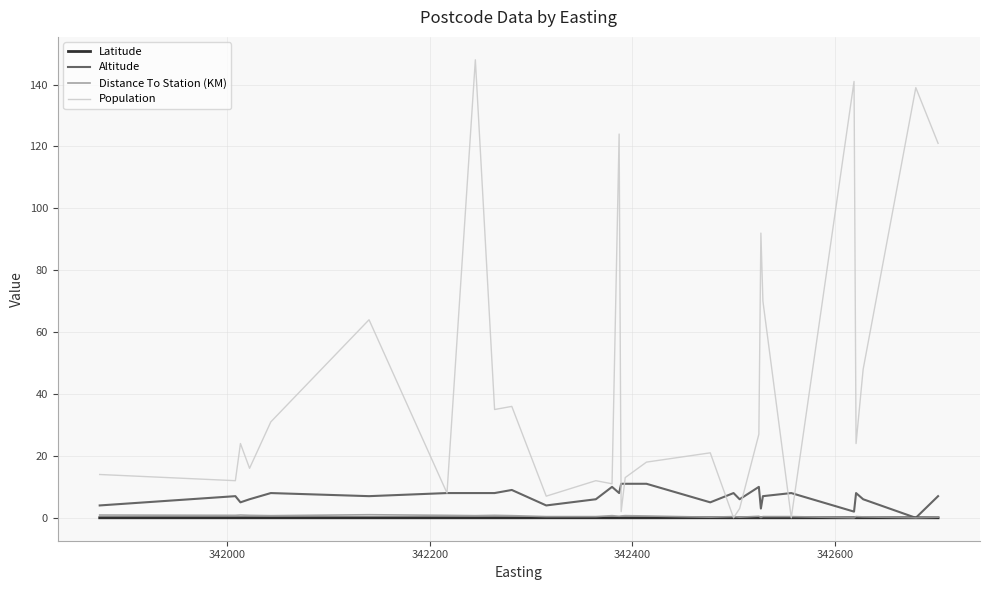

True or false: Altitude has more than 1 points higher than both neighbors.

True